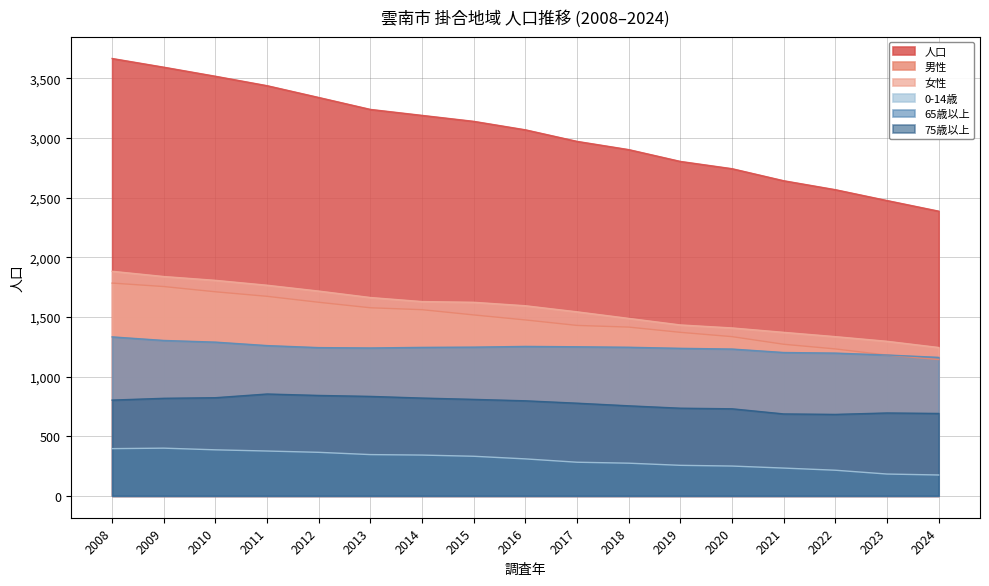

Which series has the widest spread of values?

人口